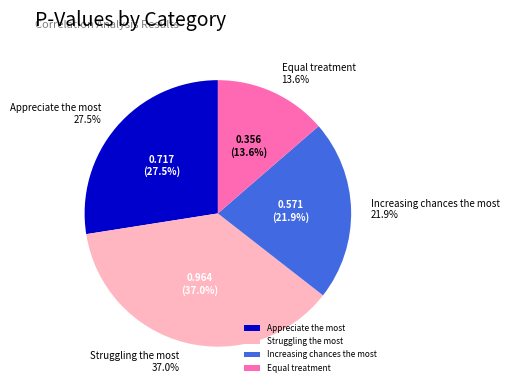

What percentage is the Appreciate the most slice, to the nearest percent?

27%